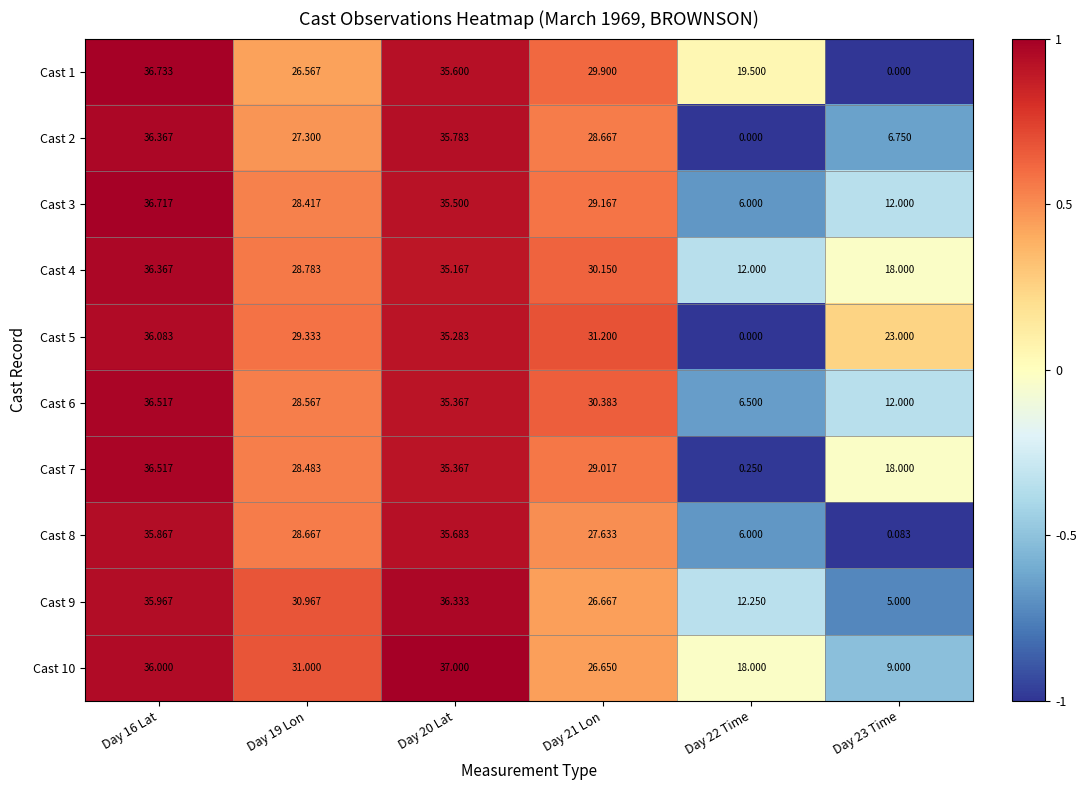

Is the value of Cast 2 at Day 21 Lon greater than the value of Cast 1 at Day 19 Lon?

Yes